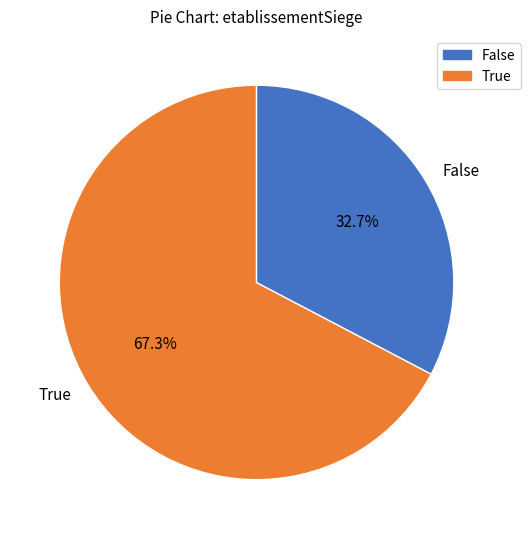

Is the sum of True and False greater than half?

Yes